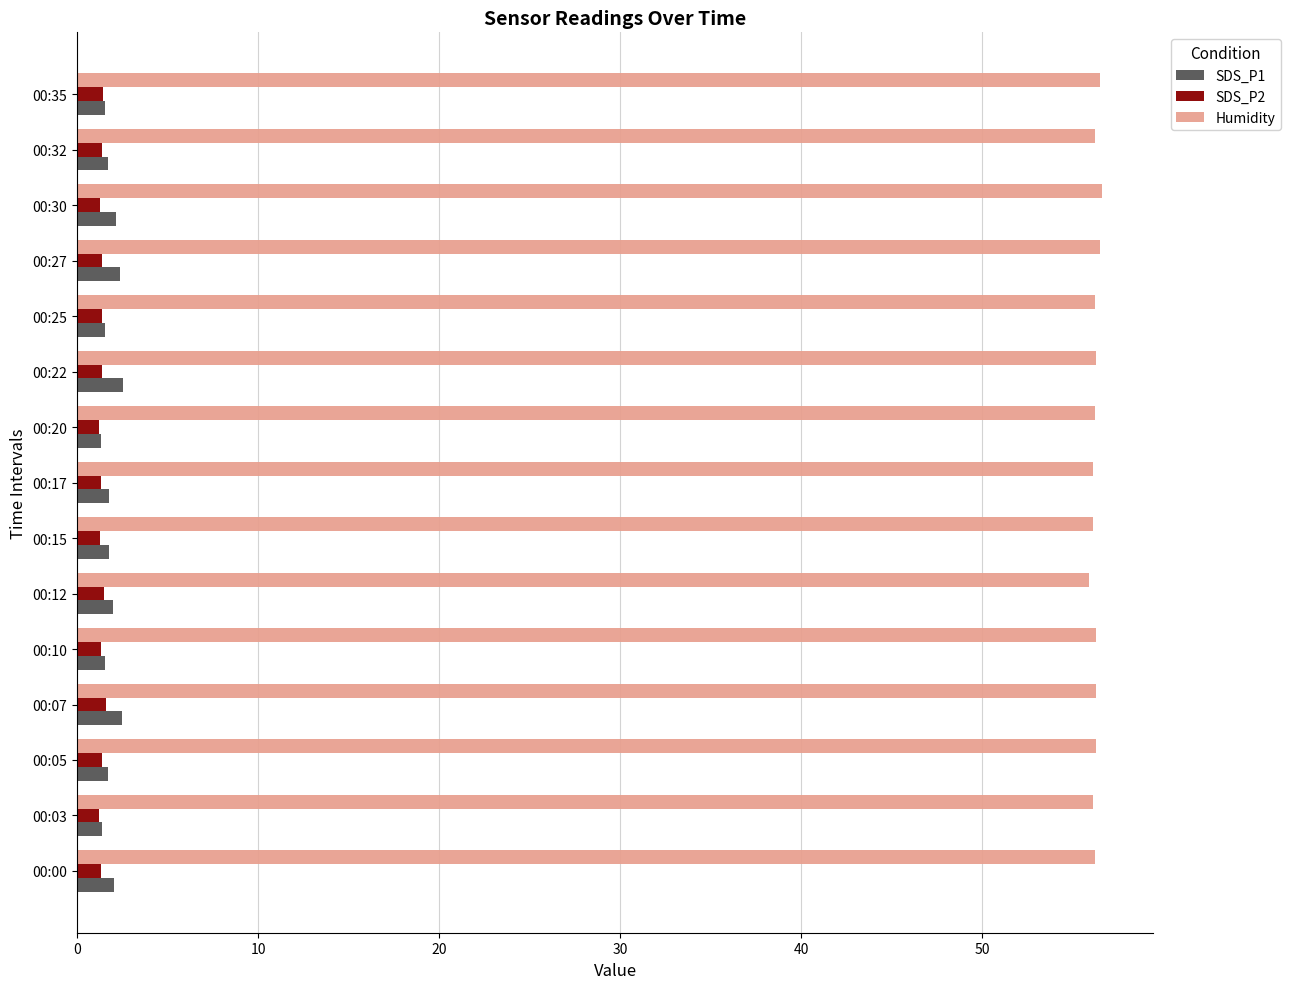

The SDS_P2 series shows 1.3 at 00:30. True or false?

True